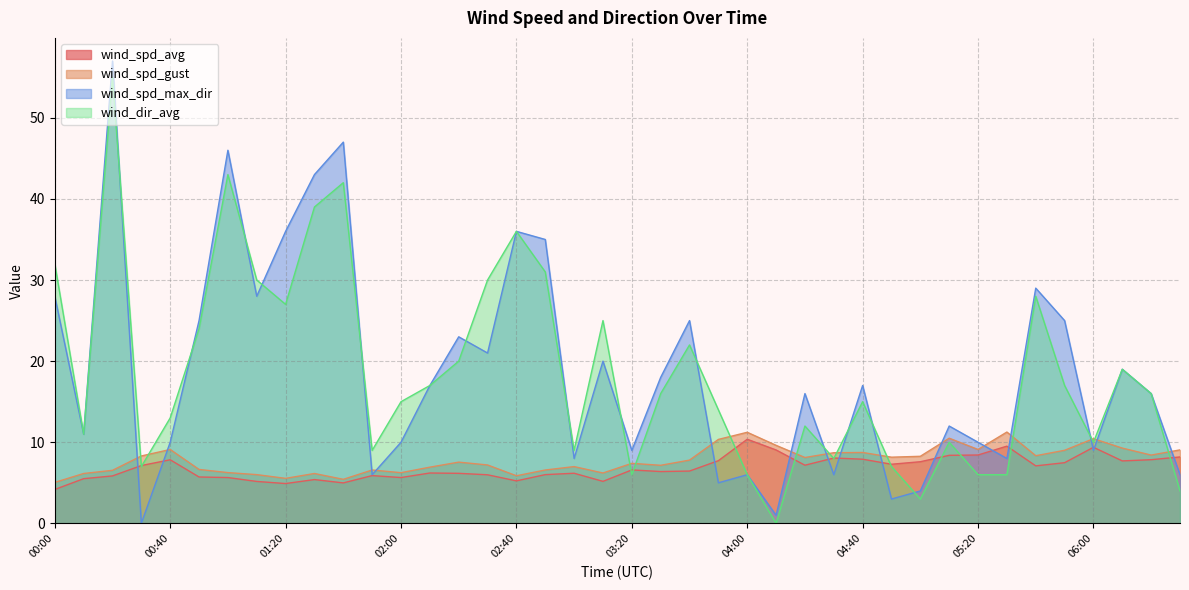

Rank the categories by wind_dir_avg value from lowest to highest.

04:10, 05:00, 06:30, 03:20, 04:00, 05:20, 05:30, 00:30, 04:50, 04:30, 01:50, 03:00, 05:10, 06:00, 00:10, 04:20, 00:40, 03:50, 02:00, 04:40, 03:30, 06:20, 02:10, 05:50, 06:10, 02:20, 03:40, 00:50, 03:10, 01:20, 05:40, 01:10, 02:30, 02:50, 00:00, 02:40, 01:30, 01:40, 01:00, 00:20